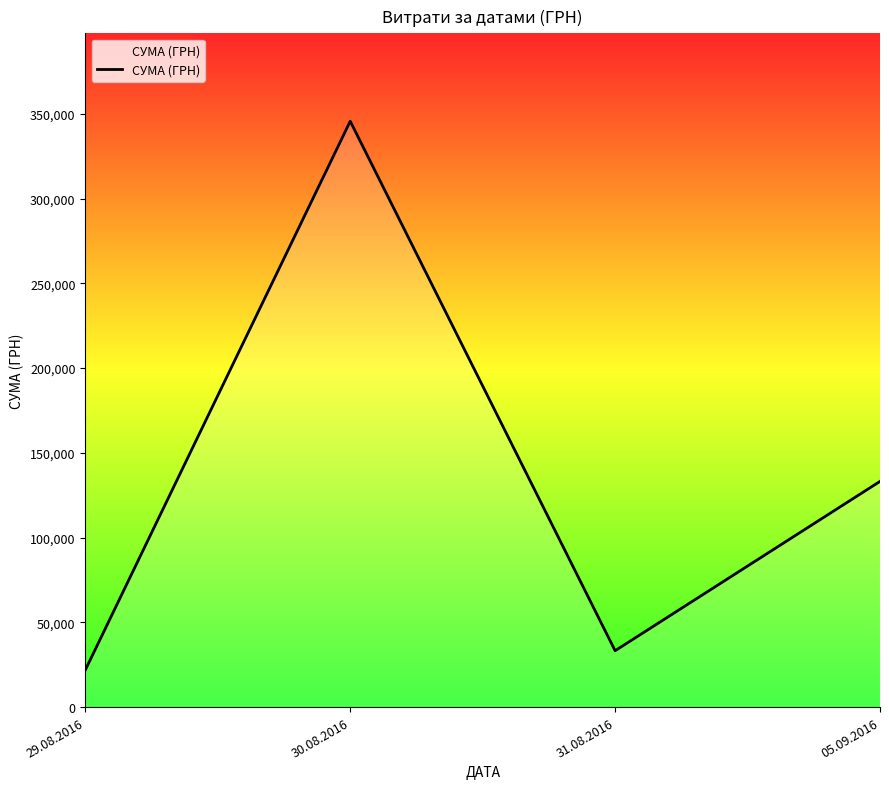

Approximately how many times larger is the value at 31.08.2016 compared to 30.08.2016?

0.1